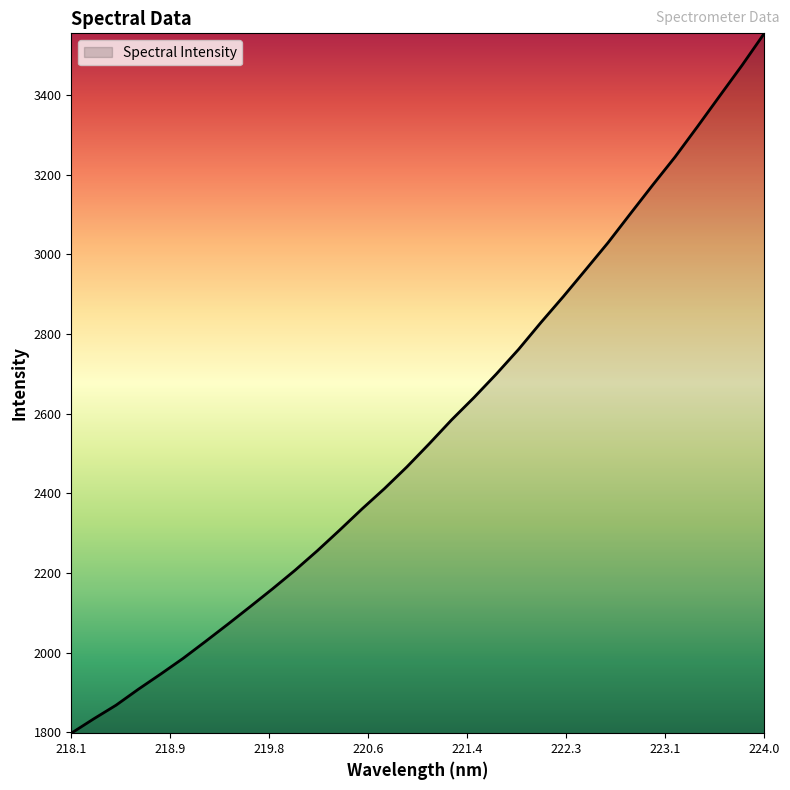

What is the smallest value displayed?

1798.1